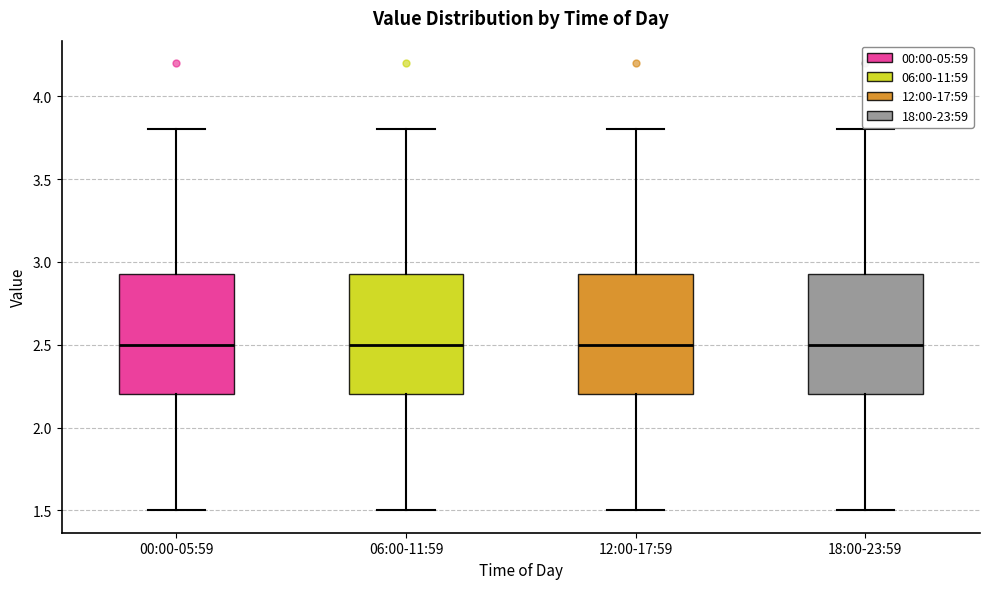

Where does the upper whisker of the box for 18:00-23:59 end on the y-axis? The values are not printed on the chart, so give them approximately, as read against the axis.

3.80